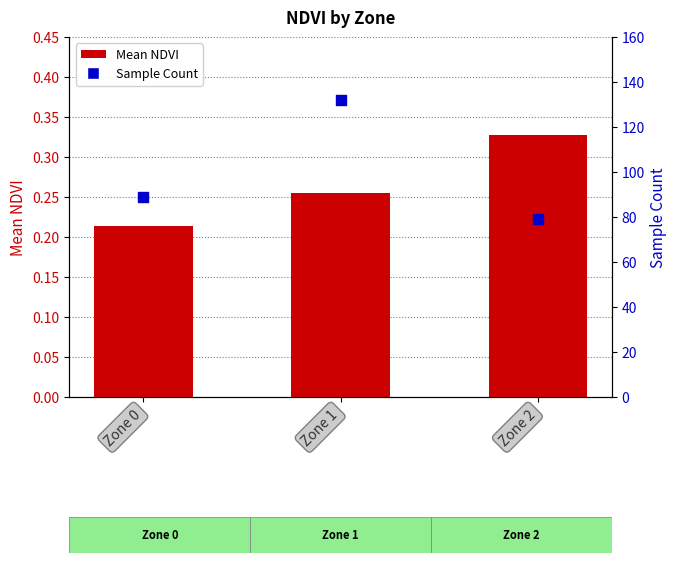

At how many categories does at least one series exceed 19?

3